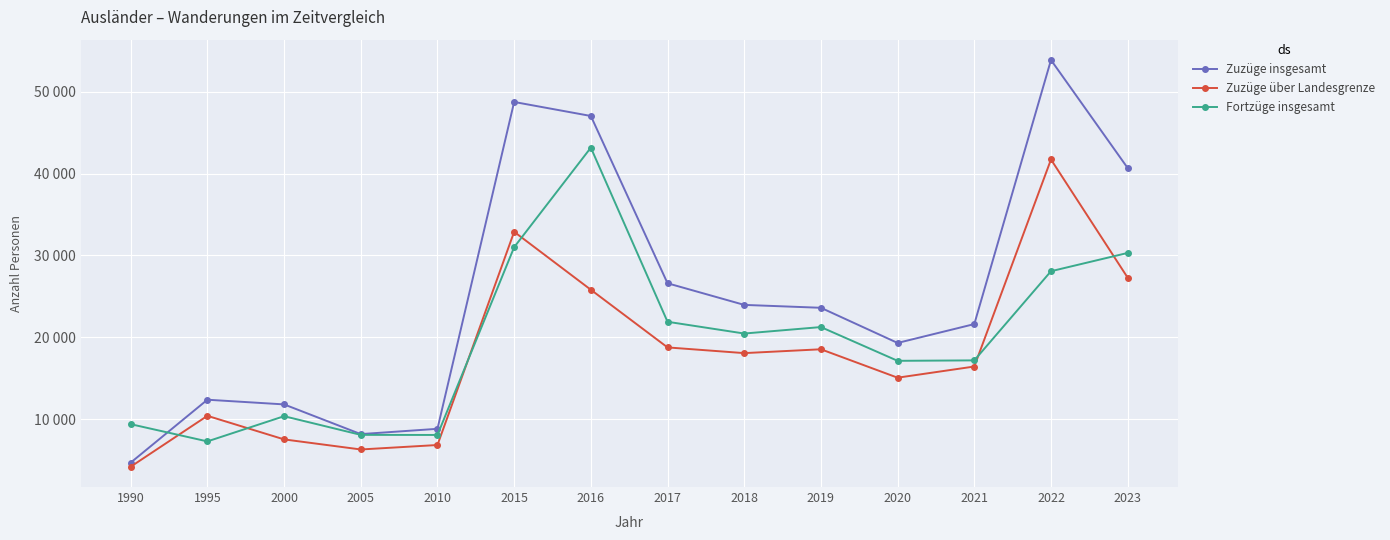

Is this an area chart (filled region under the line)?

No